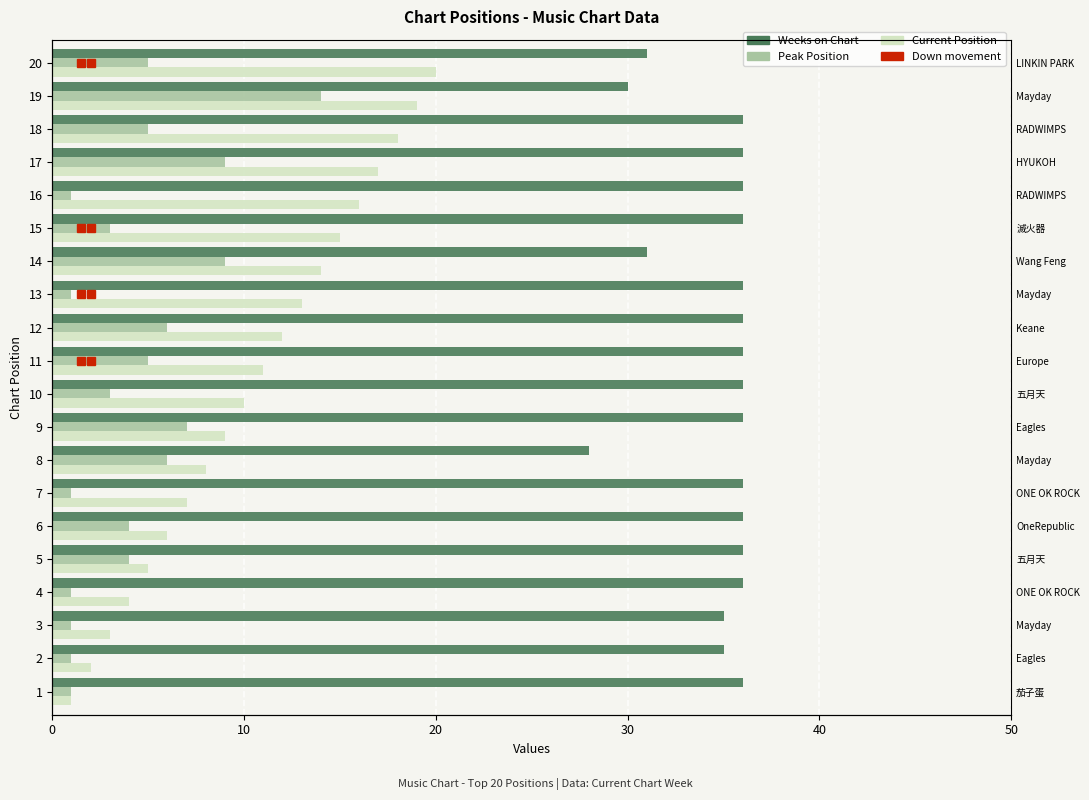

List the series in order of their peak value, highest first.

Weeks on Chart, Current Position, Peak Position